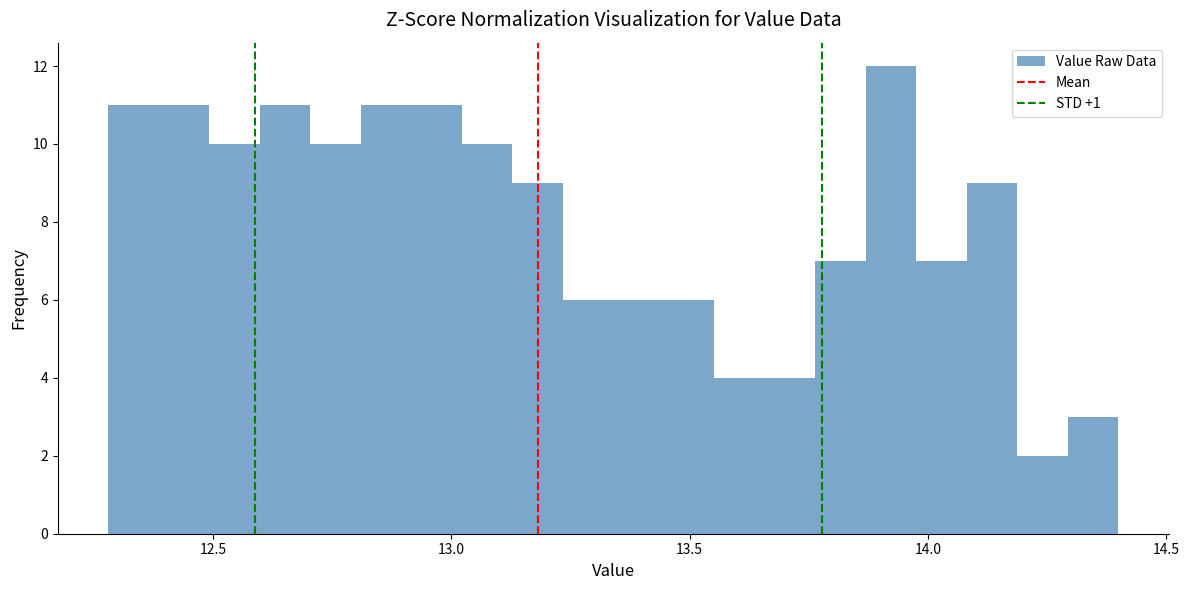

Around what value on the x-axis is the tallest bar? Give the approximate position of its centre, as read against the axis.

13.90